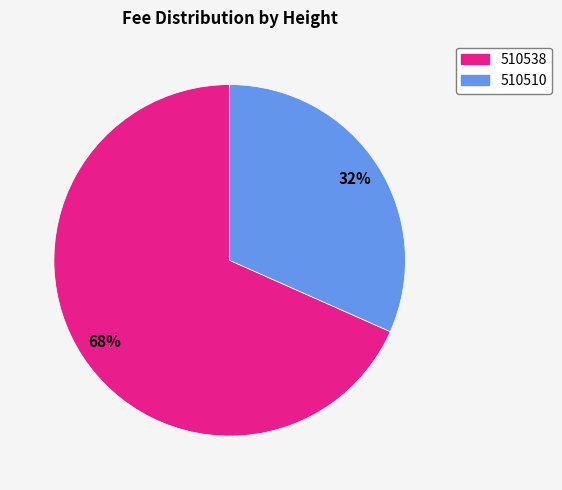

Rank the categories by value from highest to lowest.

510538, 510510